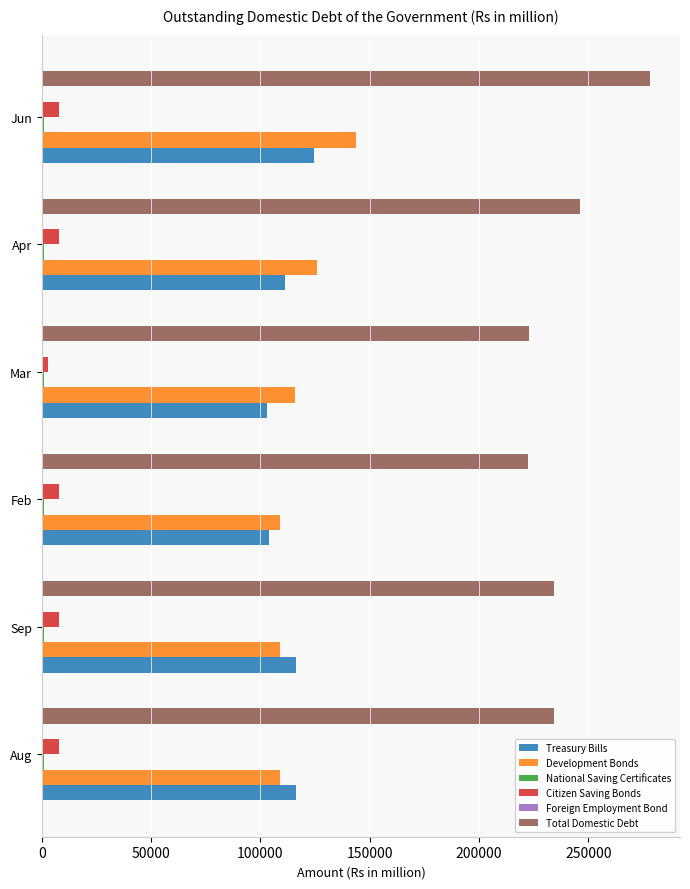

The value of Total Domestic Debt at Sep is 234158.0. True or false?

True